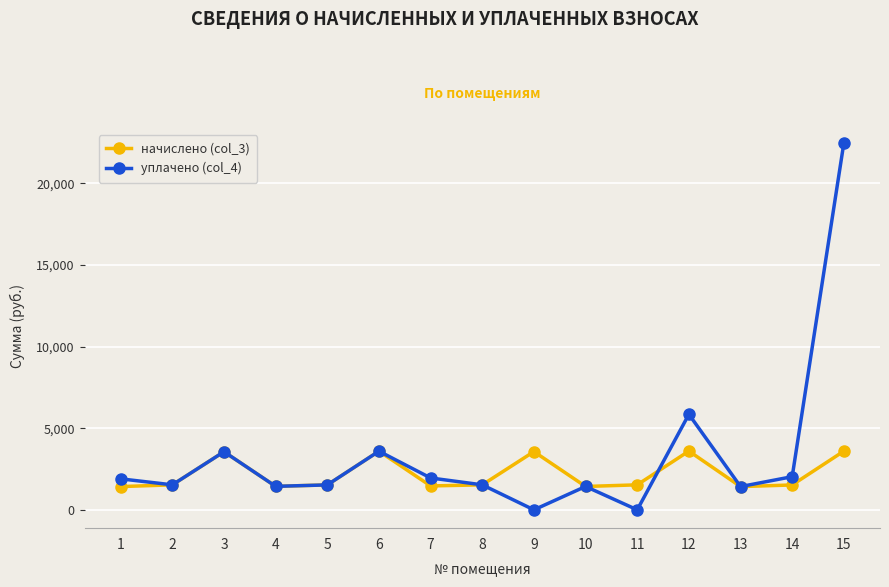

How many values in the уплачено (col_4) series are below 1530?

6